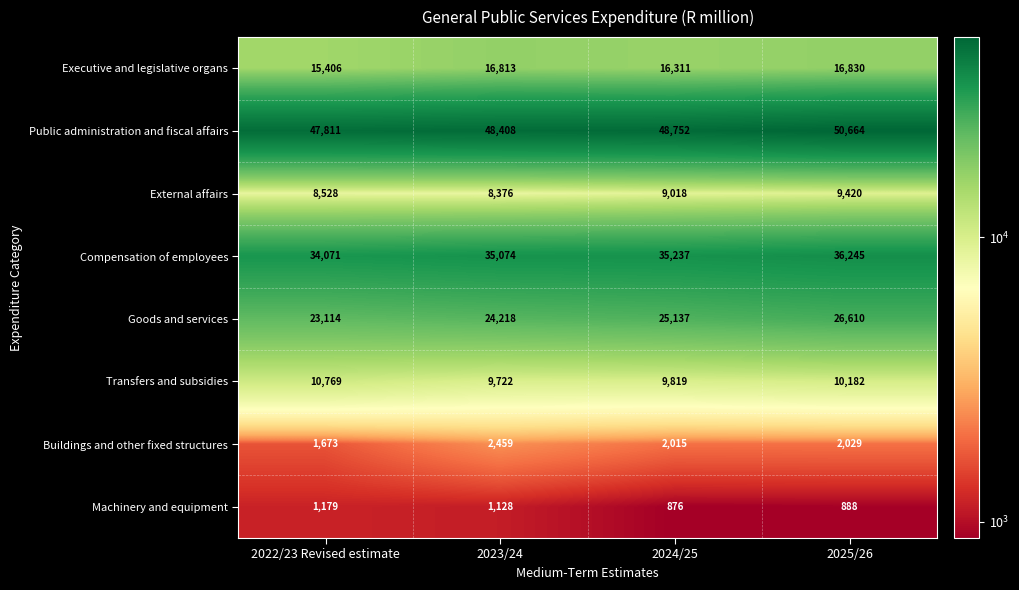

Count the number of data series in this chart.

8